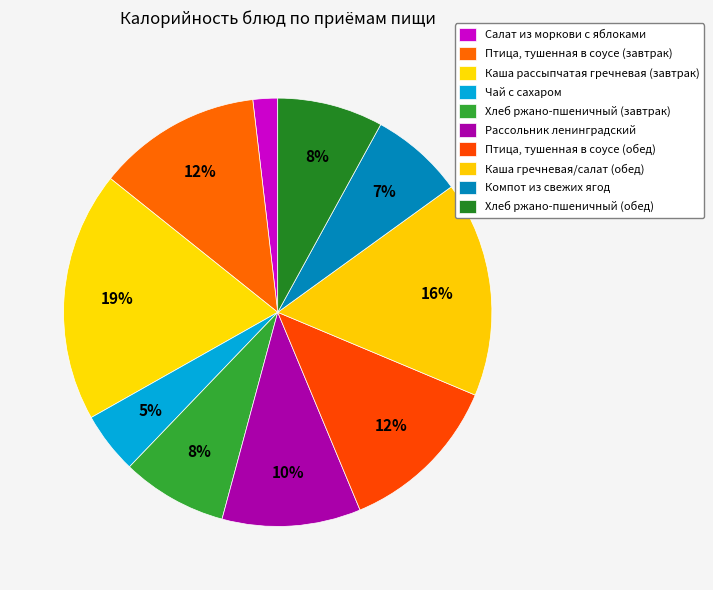

What percentage is NOT represented by Птица, тушенная в соусе (обед)?

87.6%